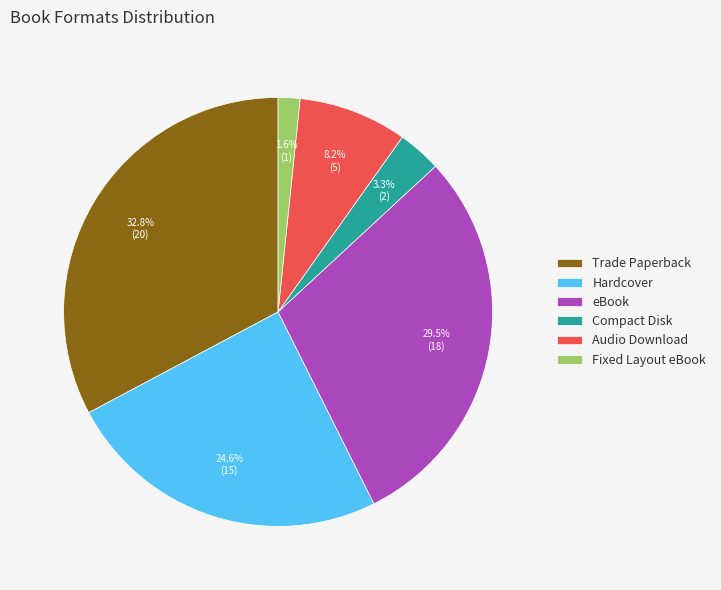

To the nearest percent, what is the difference between the Compact Disk and Hardcover slice percentages?

21%